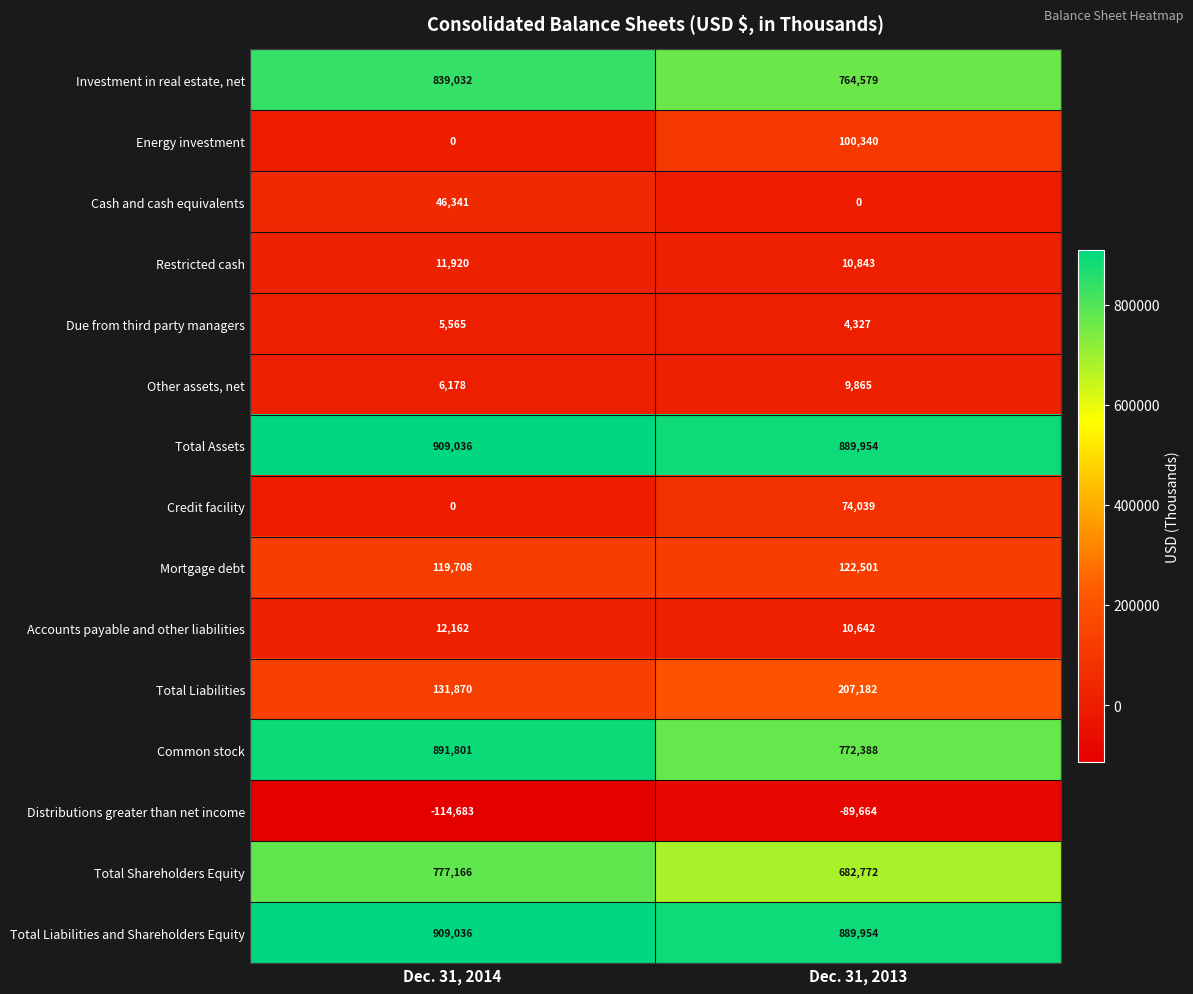

Which series has the largest range (max minus min)?

Common stock